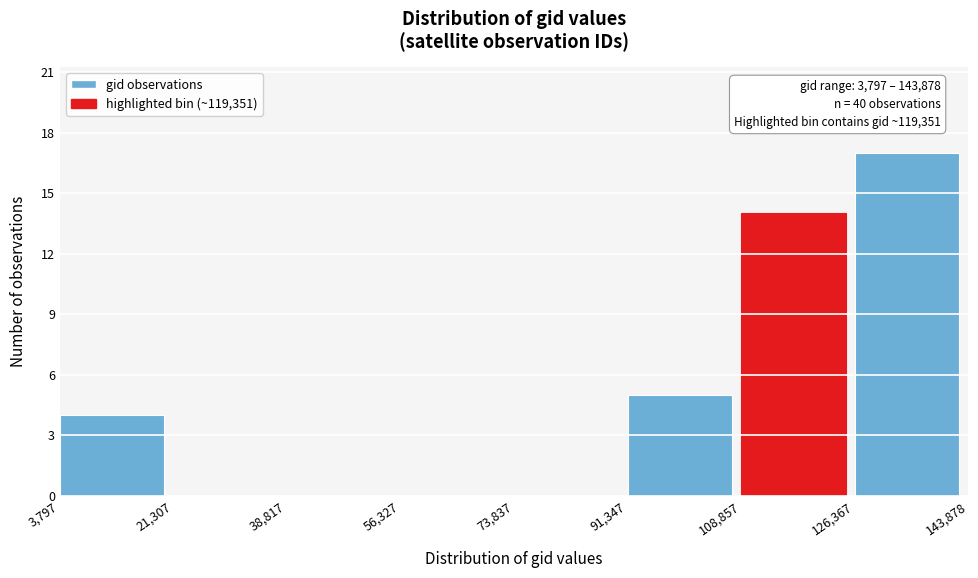

Which range on the x-axis has the tallest bar?

126,367 to 143,878